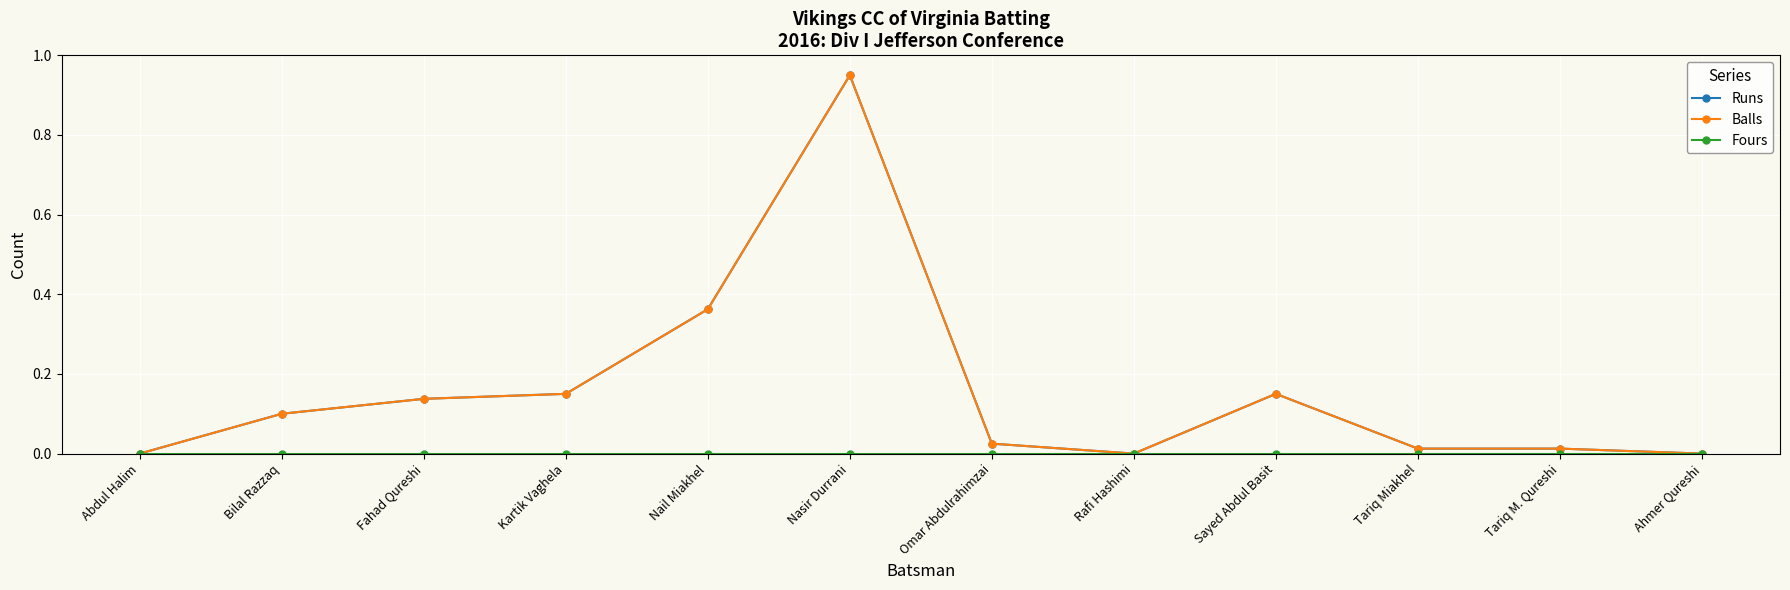

Is this an area chart (filled region under the line)?

No